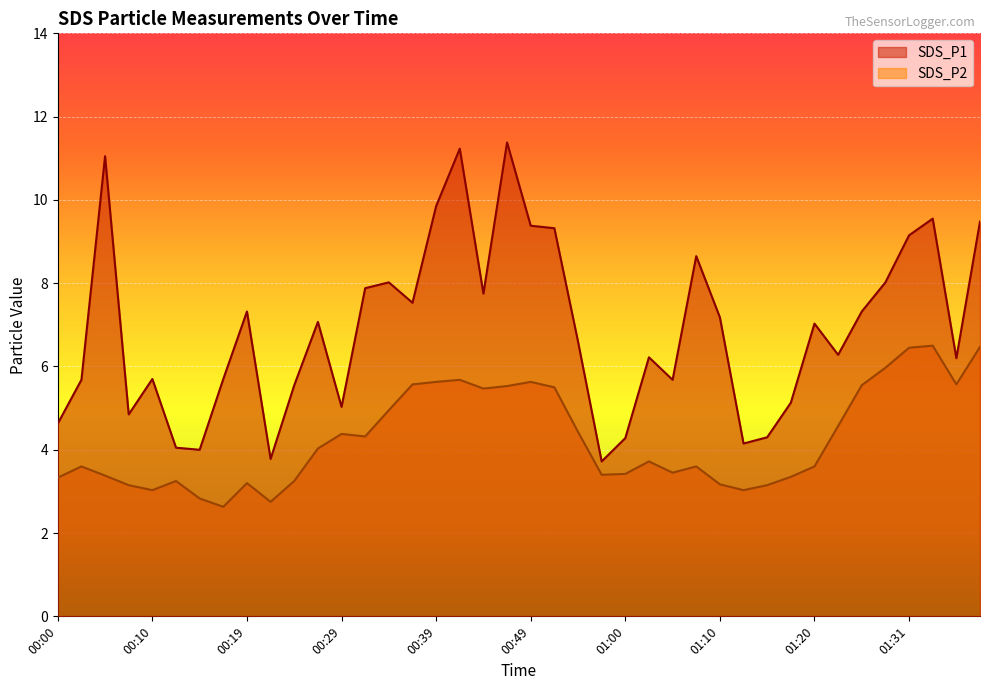

What is the difference between the highest and lowest values at 00:05?

7.7